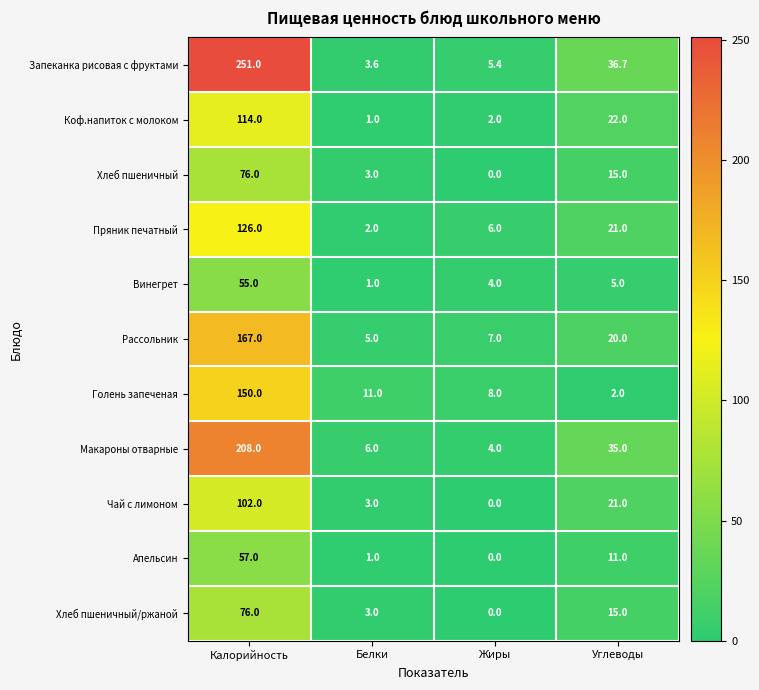

The value of Пряник печатный at Жиры is 3.9. True or false?

False